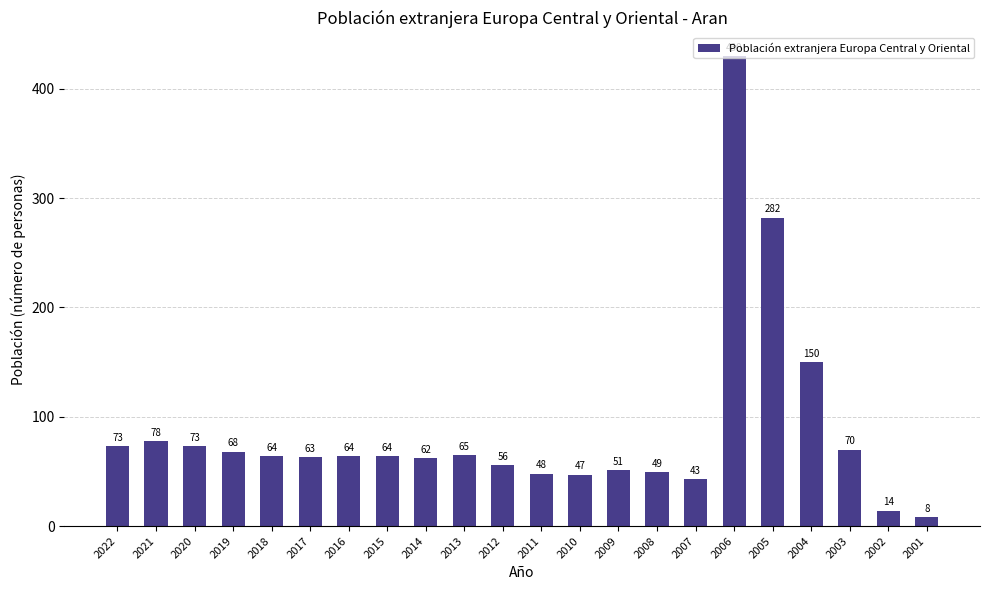

What is the change in value from 2008 to 2004?

+101